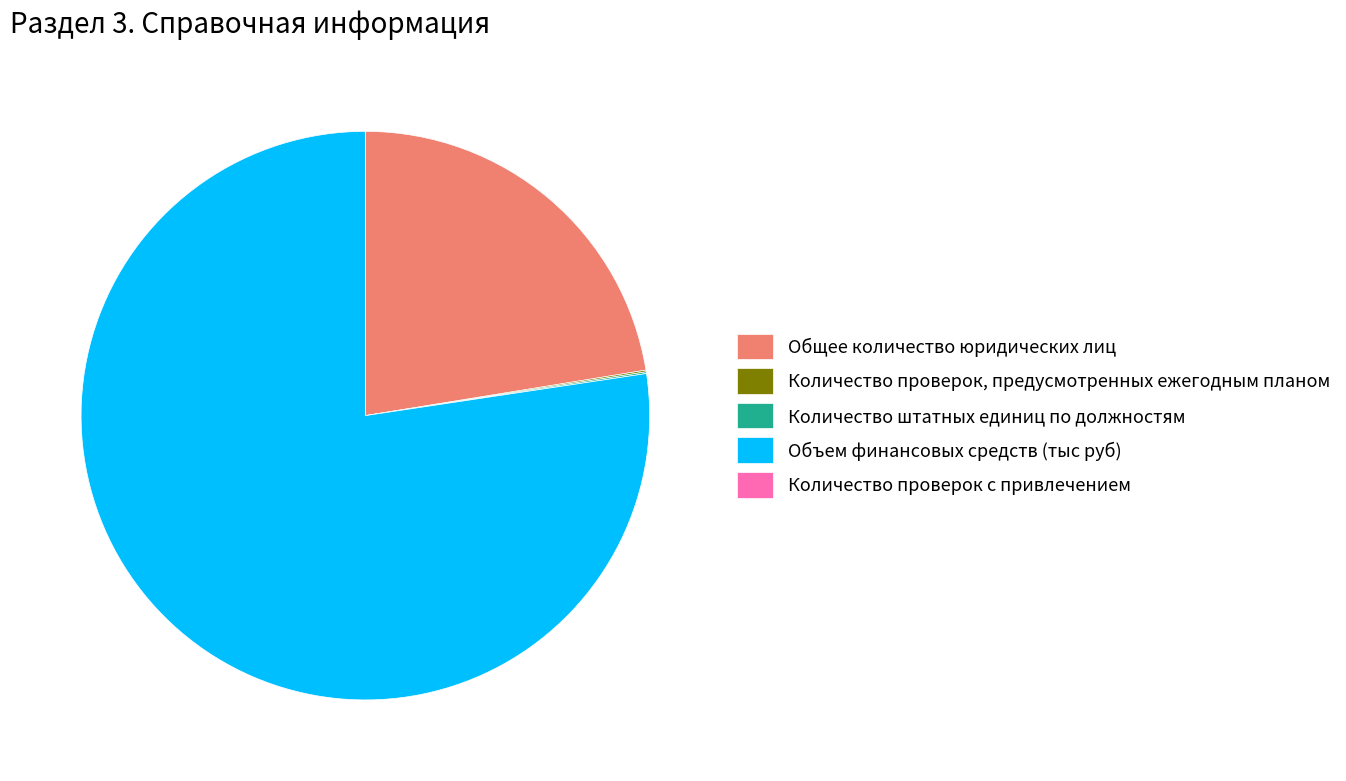

Which category has the biggest portion of the pie?

Объем финансовых средств (тыс руб)